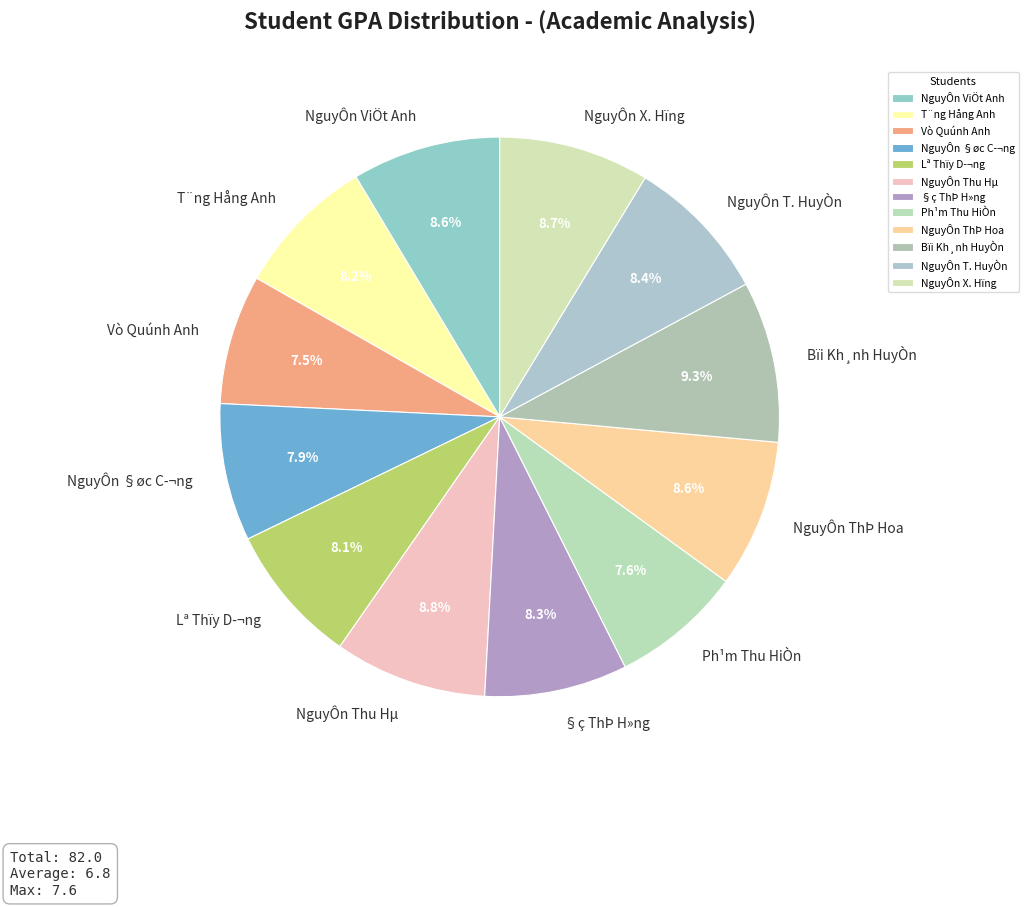

Is NguyÔn T. HuyÒn the majority of the pie?

No